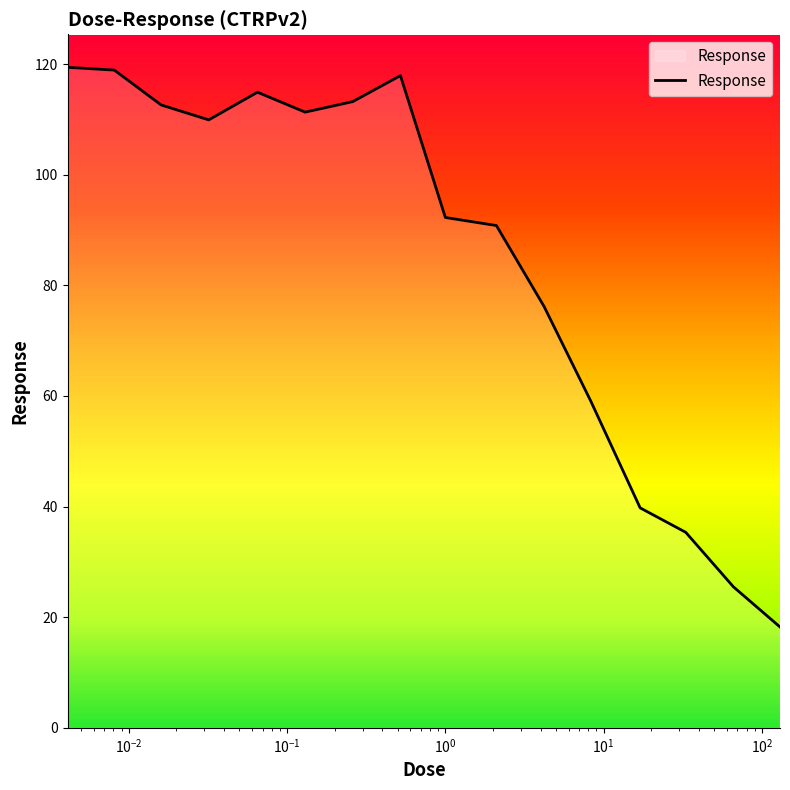

What is the minimum value shown in the chart?

18.2